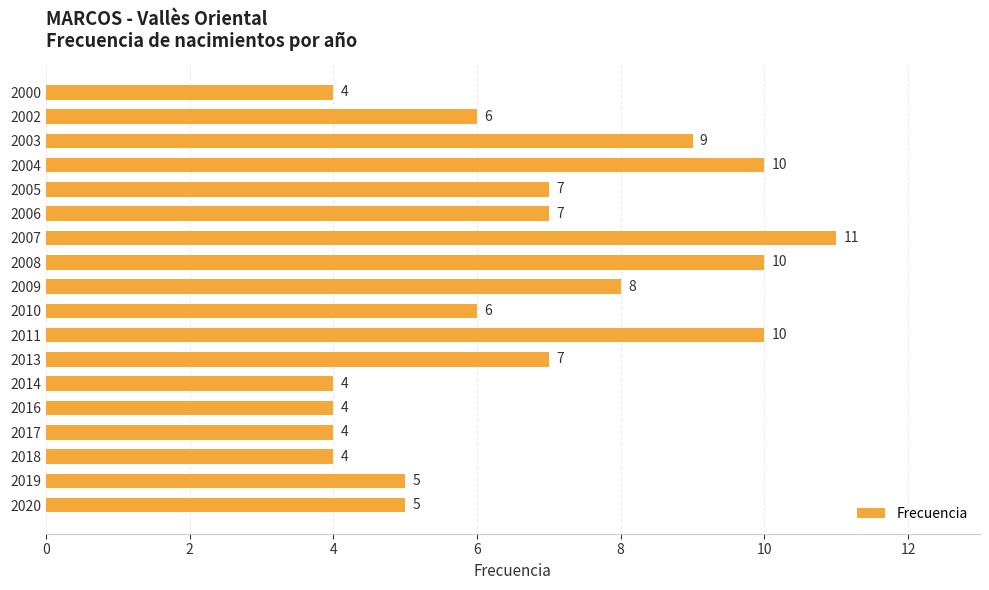

The chart shows a value of 6 at 2002. True or false?

True